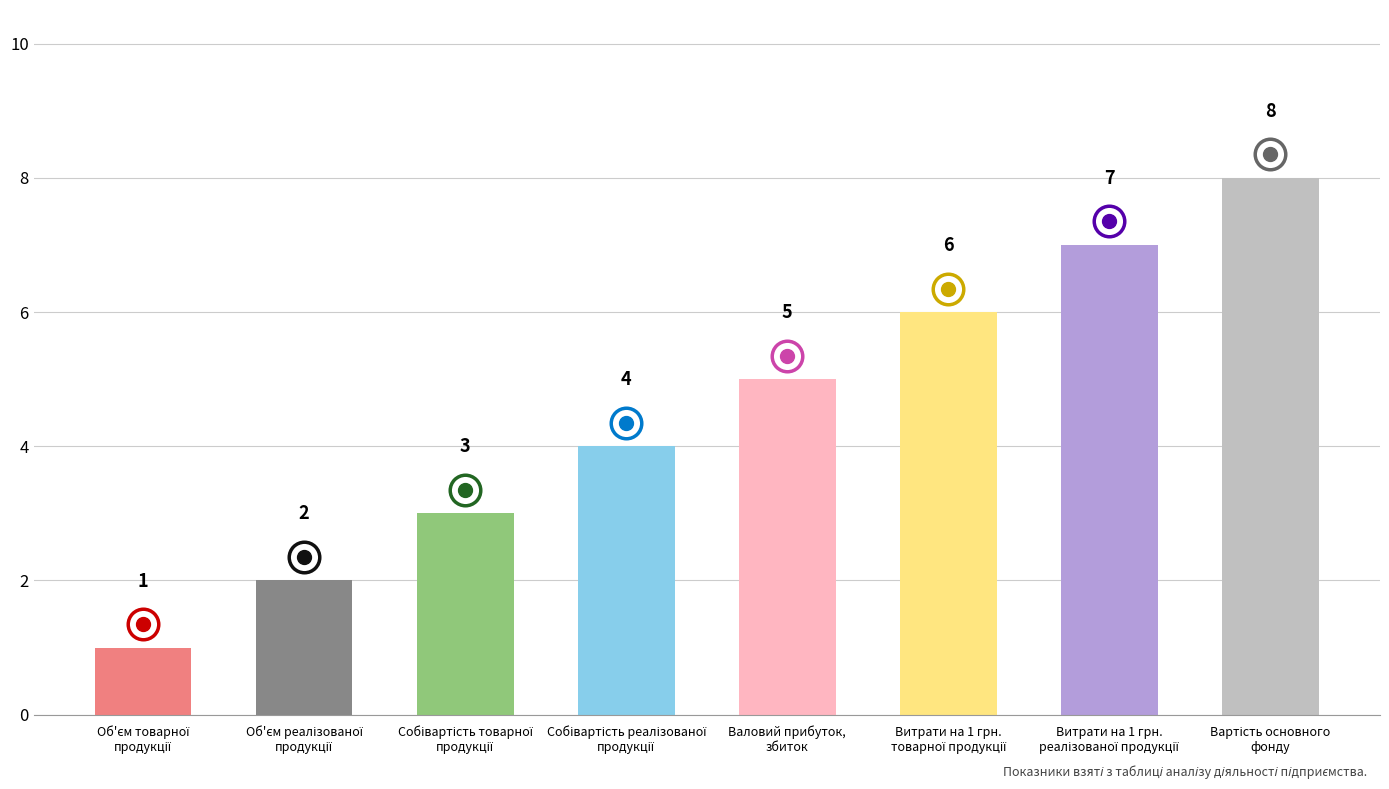

What is the greatest value displayed?

8